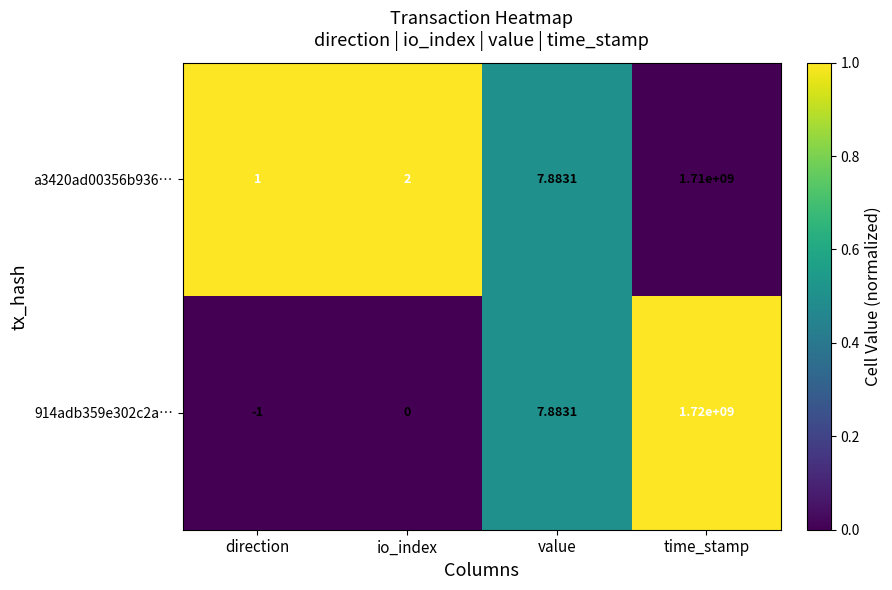

At which category does the chart reach its peak across all series?

time_stamp